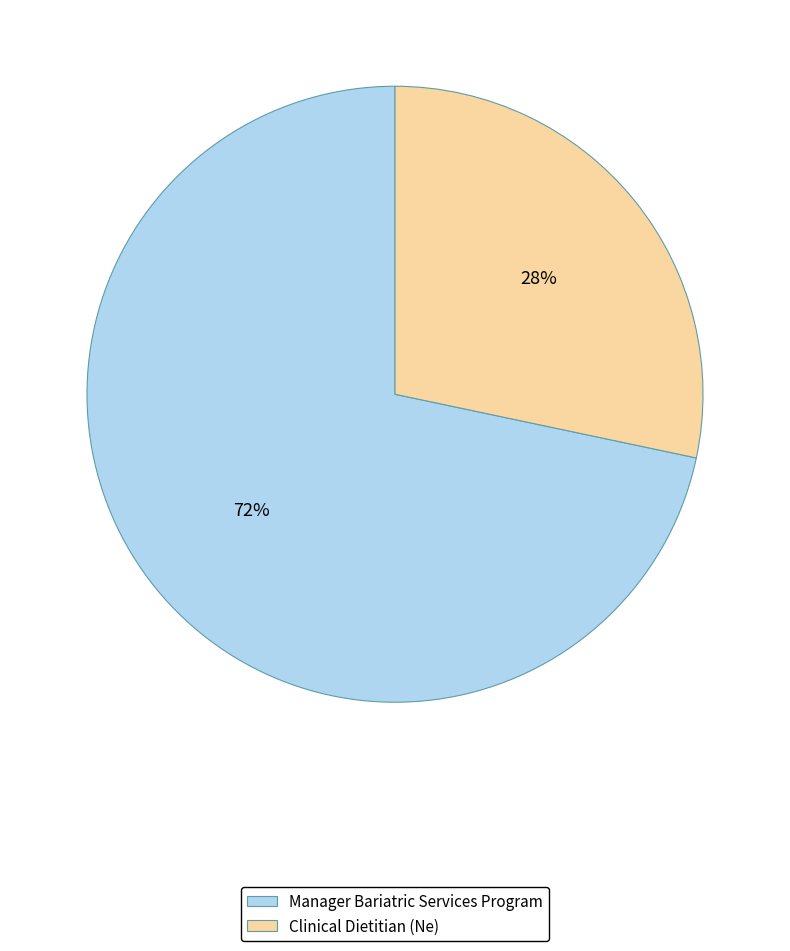

To the nearest percent, what portion does Manager Bariatric Services Program represent?

72%